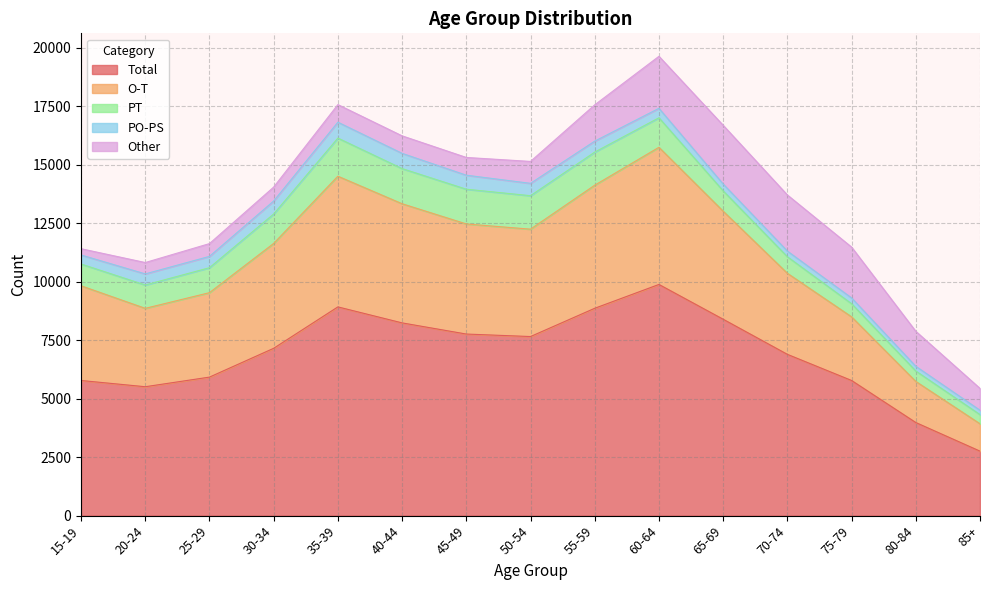

Reading left to right, extract all data points from this chart.

Total: 15-19=5780	20-24=5513	25-29=5924	30-34=7156	35-39=8927	40-44=8243	45-49=7766	50-54=7659	55-59=8868	60-64=9887	65-69=8399	70-74=6898	75-79=5780	80-84=3982	85+=2758
O-T: 15-19=4050	20-24=3352	25-29=3611	30-34=4484	35-39=5589	40-44=5095	45-49=4708	50-54=4592	55-59=5263	60-64=5865	65-69=4622	70-74=3467	75-79=2722	80-84=1758	85+=1170
PT: 15-19=931	20-24=999	25-29=1068	30-34=1260	35-39=1630	40-44=1504	45-49=1486	50-54=1431	55-59=1416	60-64=1263	65-69=869	70-74=707	75-79=562	80-84=446	85+=393
PO-PS: 15-19=386	20-24=474	25-29=484	30-34=556	35-39=680	40-44=651	45-49=599	50-54=529	55-59=469	60-64=404	65-69=292	70-74=242	75-79=247	80-84=201	85+=187
Other: 15-19=268	20-24=486	25-29=547	30-34=595	35-39=752	40-44=749	45-49=759	50-54=937	55-59=1552	60-64=2225	65-69=2512	70-74=2400	75-79=2173	80-84=1497	85+=933